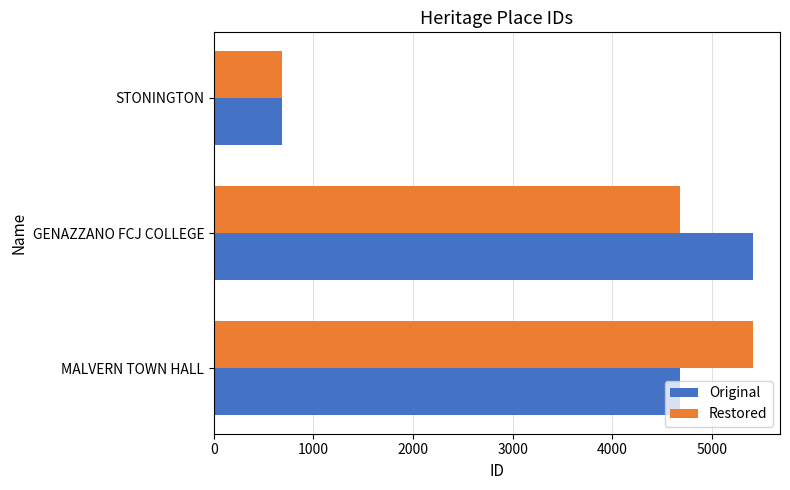

The Restored series shows 1347 at MALVERN TOWN HALL. True or false?

False